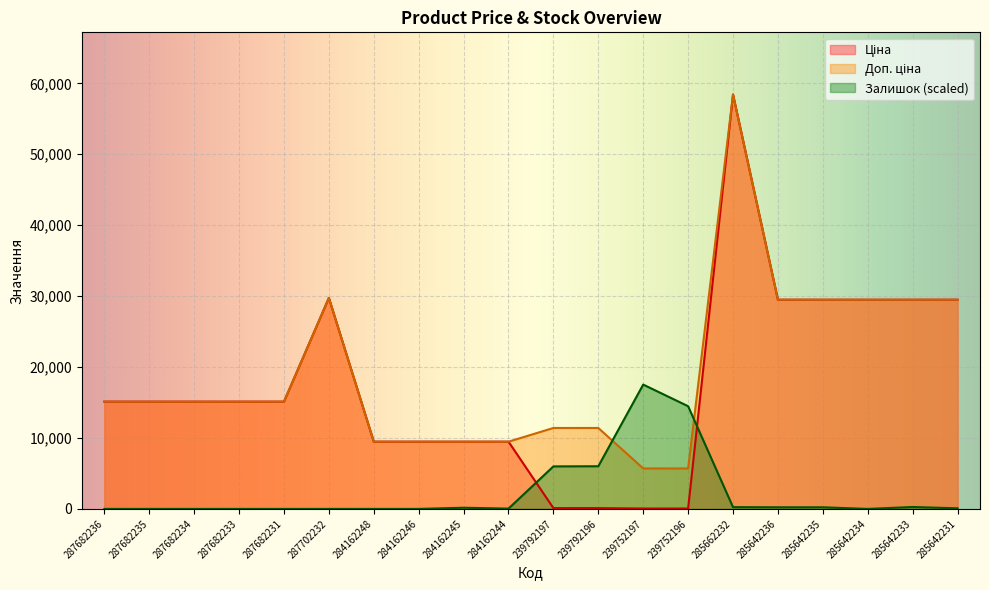

What is the value of the Ціна point at the 6th from the left?

29747.2